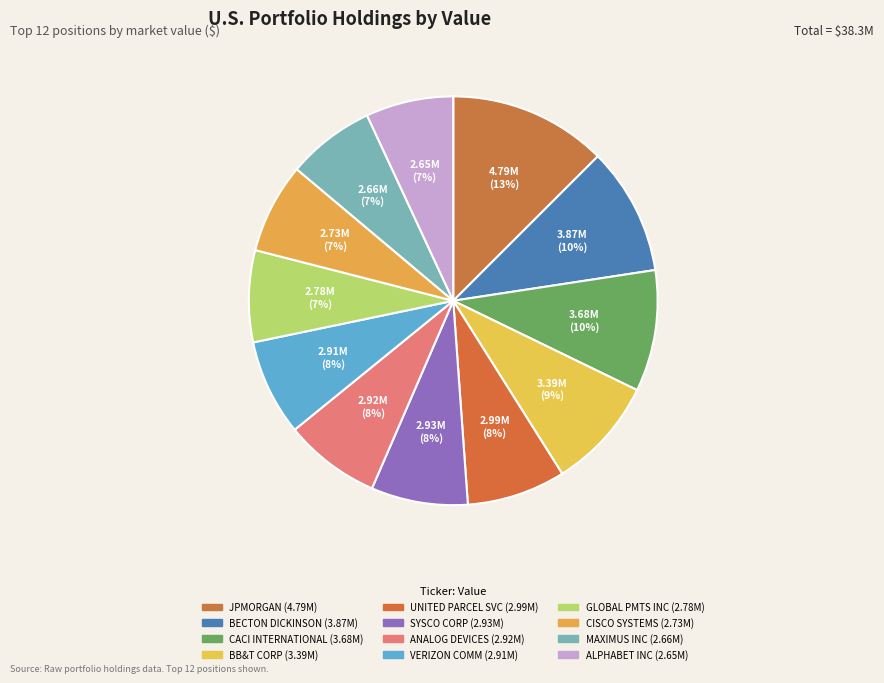

To the nearest percent, what is the average slice percentage?

8%